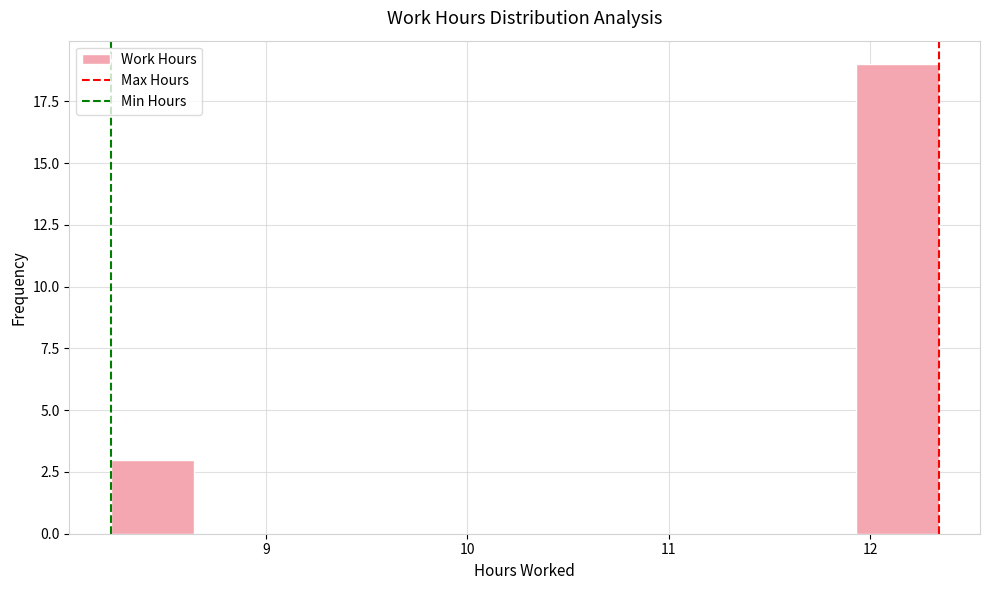

What is the height of the bar covering 11.9 to 12.3 on the x-axis? Neither the bar edges nor the heights are printed on the chart, so give them approximately, as read against the axes.

19